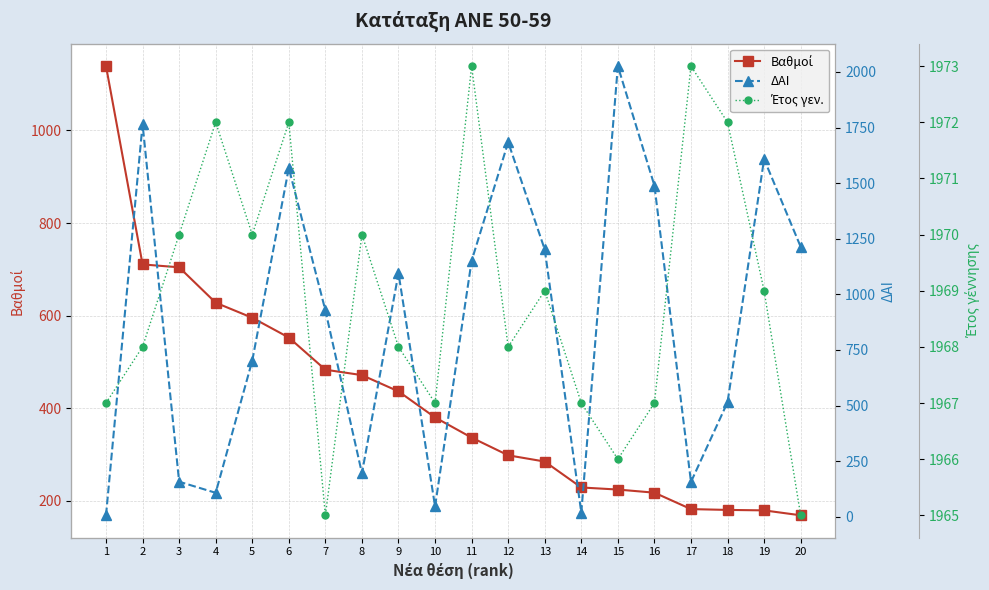

Reading right to left, extract all data points from this chart.

Βαθμοί: 20=168.4	19=179.0	18=180.0	17=181.8	16=217.2	15=224.0	14=228.5	13=284.5	12=298.0	11=336.2	10=379.9	9=436.1	8=471.2	7=483.0	6=552.5	5=595.2	4=627.8	3=704.2	2=710.5	1=1139.0
ΔΑΙ: 20=1214.0	19=1608.0	18=515.0	17=157.0	16=1489.0	15=2026.0	14=19.0	13=1202.0	12=1684.0	11=1151.0	10=47.0	9=1095.0	8=196.0	7=928.0	6=1568.0	5=702.0	4=108.0	3=158.0	2=1765.0	1=7.0
Έτος γεν.: 20=1965.0	19=1969.0	18=1972.0	17=1973.0	16=1967.0	15=1966.0	14=1967.0	13=1969.0	12=1968.0	11=1973.0	10=1967.0	9=1968.0	8=1970.0	7=1965.0	6=1972.0	5=1970.0	4=1972.0	3=1970.0	2=1968.0	1=1967.0